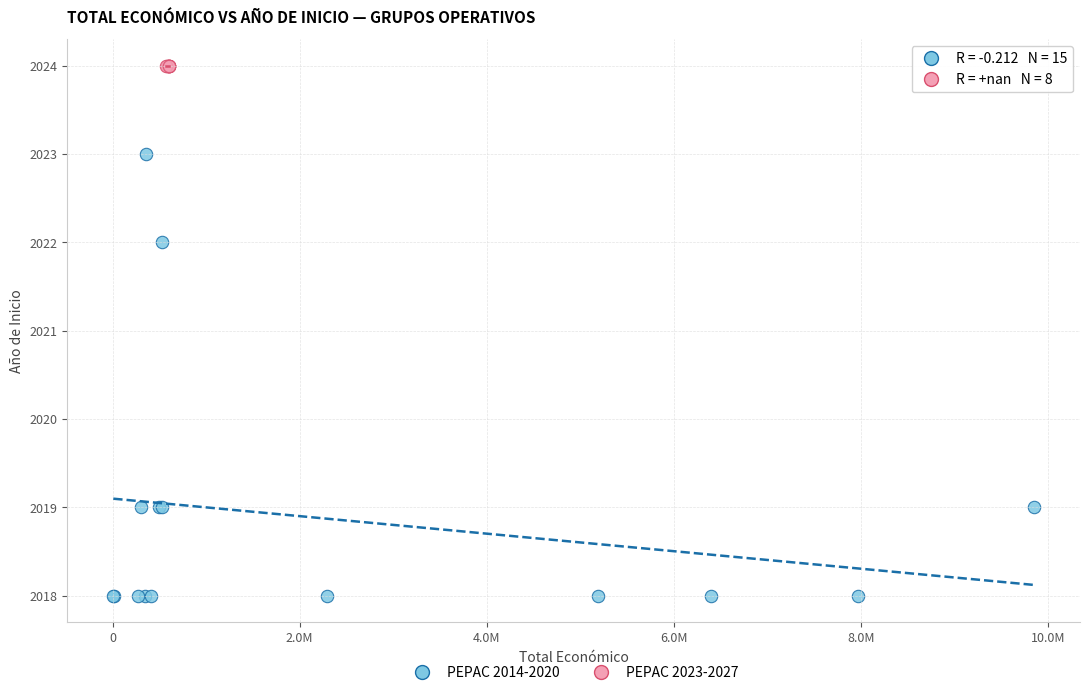

Which series contains the lowest Y value?

PEPAC 2014-2020